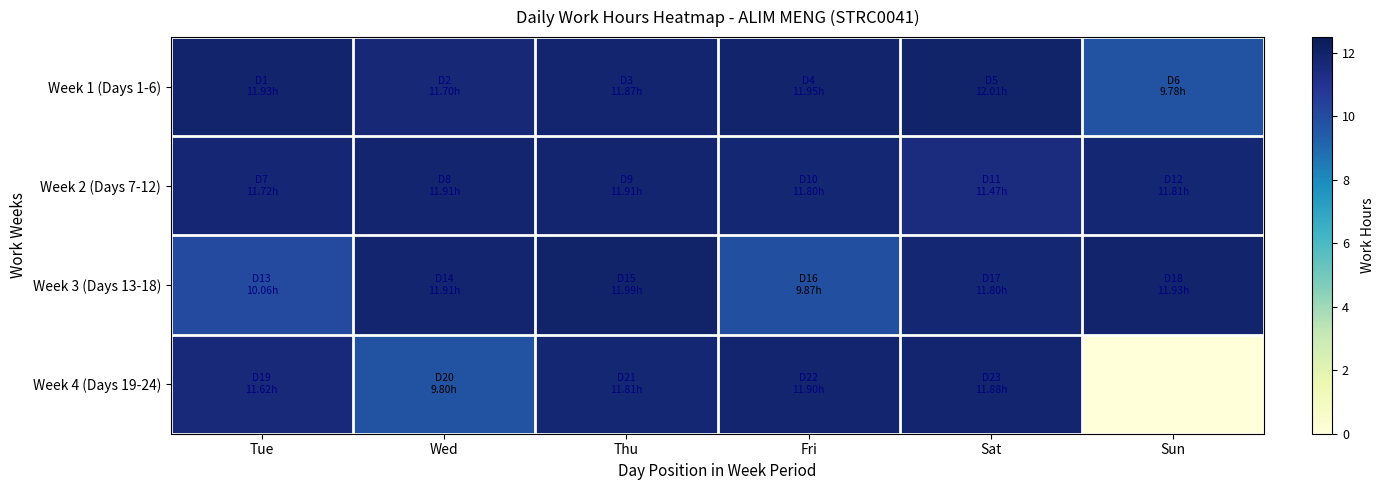

What is the greatest value displayed?

12.0